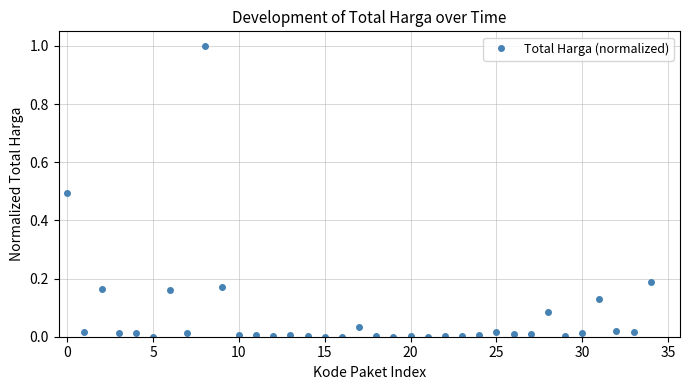

Count the number of categories in the chart.

35